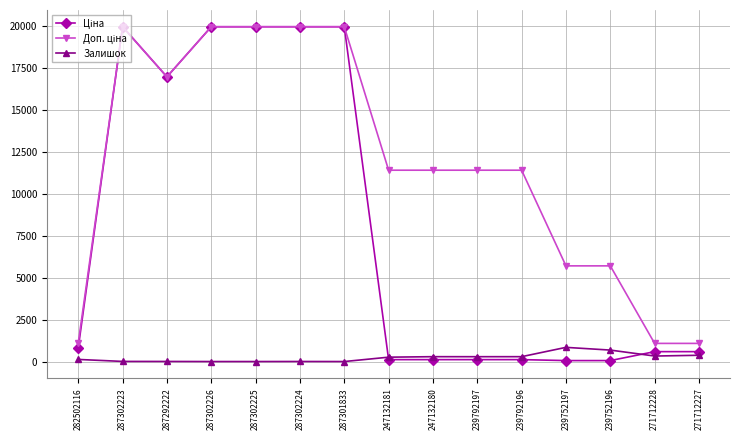

What is the total value across all series at 287302225?

39928.3